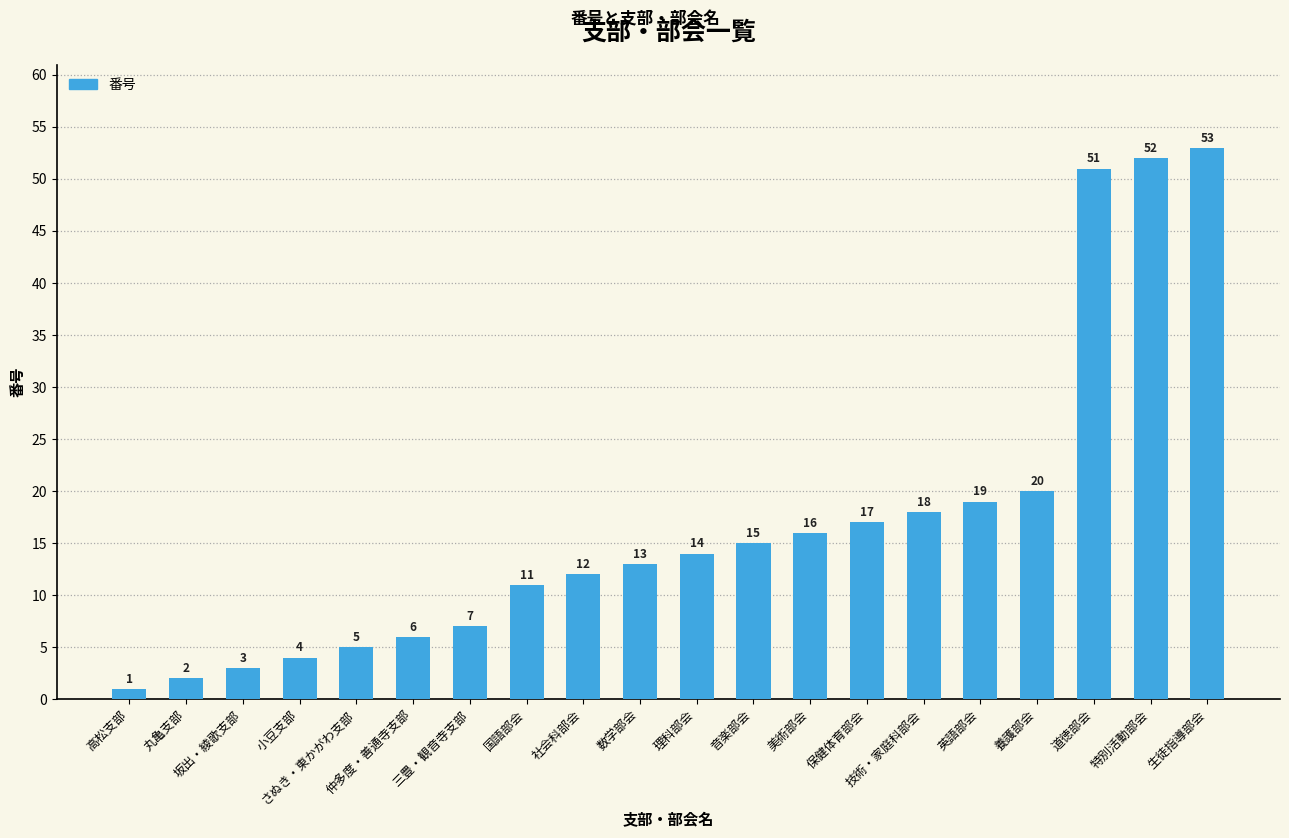

Reading left to right, what are all the values shown in this chart?

高松支部=1	丸亀支部=2	坂出・綾歌支部=3	小豆支部=4	さぬき・東かがわ支部=5	仲多度・善通寺支部=6	三豊・観音寺支部=7	国語部会=11	社会科部会=12	数学部会=13	理科部会=14	音楽部会=15	美術部会=16	保健体育部会=17	技術・家庭科部会=18	英語部会=19	養護部会=20	道徳部会=51	特別活動部会=52	生徒指導部会=53